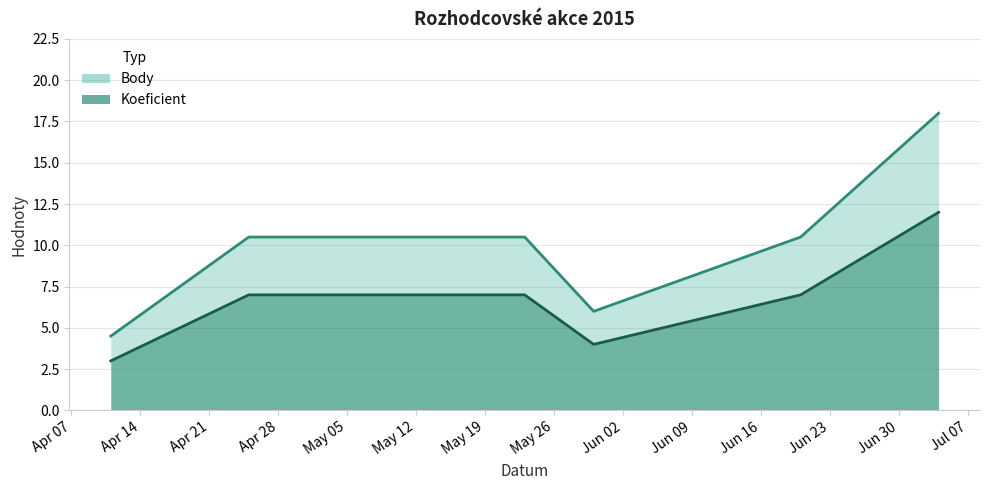

What is the maximum value shown in the chart?

18.0